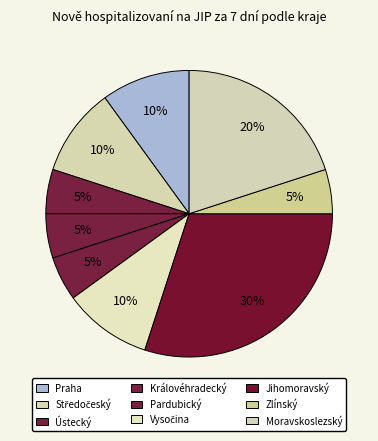

Between Královéhradecký and Vysočina, which is larger?

Vysočina